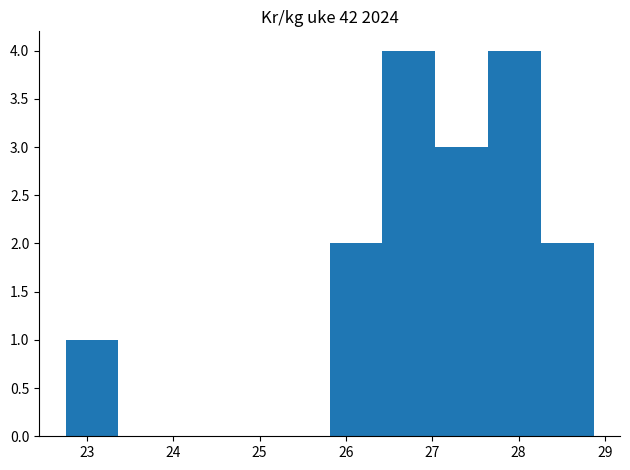

Reading left to right, transcribe this chart: for each bar, give the range it covers on the x-axis and its height. Neither the bar edges nor the heights are printed on the chart, so give them approximately, as read against the axes.

22.8 to 23.4: 1
23.4 to 24.0: 0
24.0 to 24.6: 0
24.6 to 25.2: 0
25.2 to 25.8: 0
25.8 to 26.4: 2
26.4 to 27.0: 4
27.0 to 27.6: 3
27.6 to 28.3: 4
28.3 to 28.9: 2